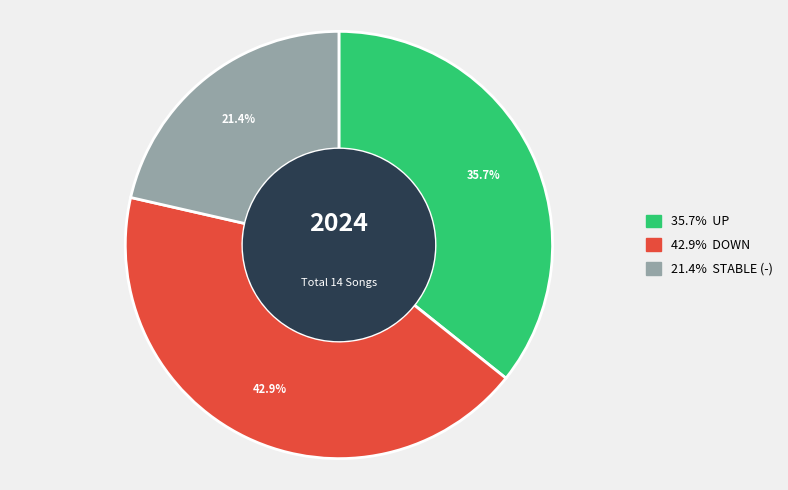

Is there any slice that represents more than half of the pie?

No